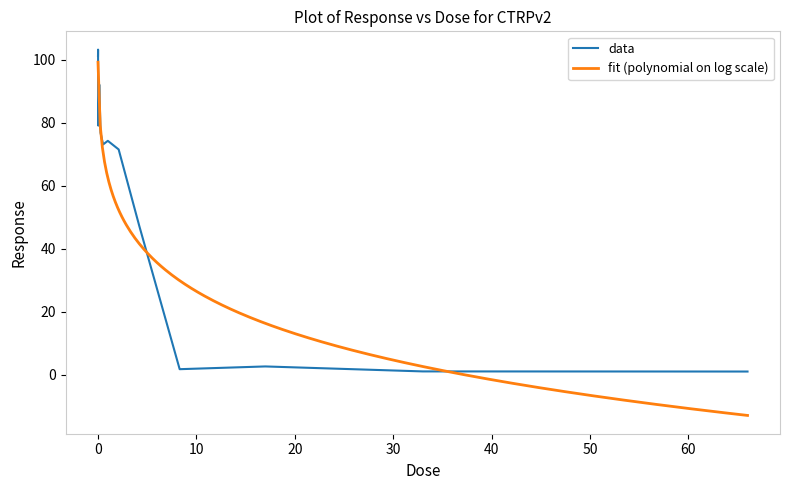

What value does the data have at 0.13?

92.1